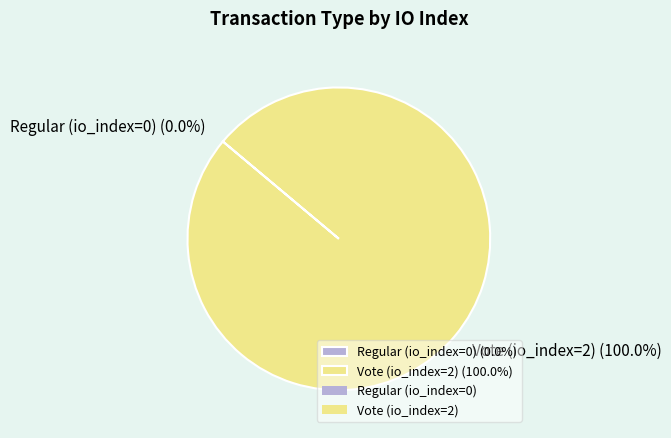

How many segments does this pie chart have?

2